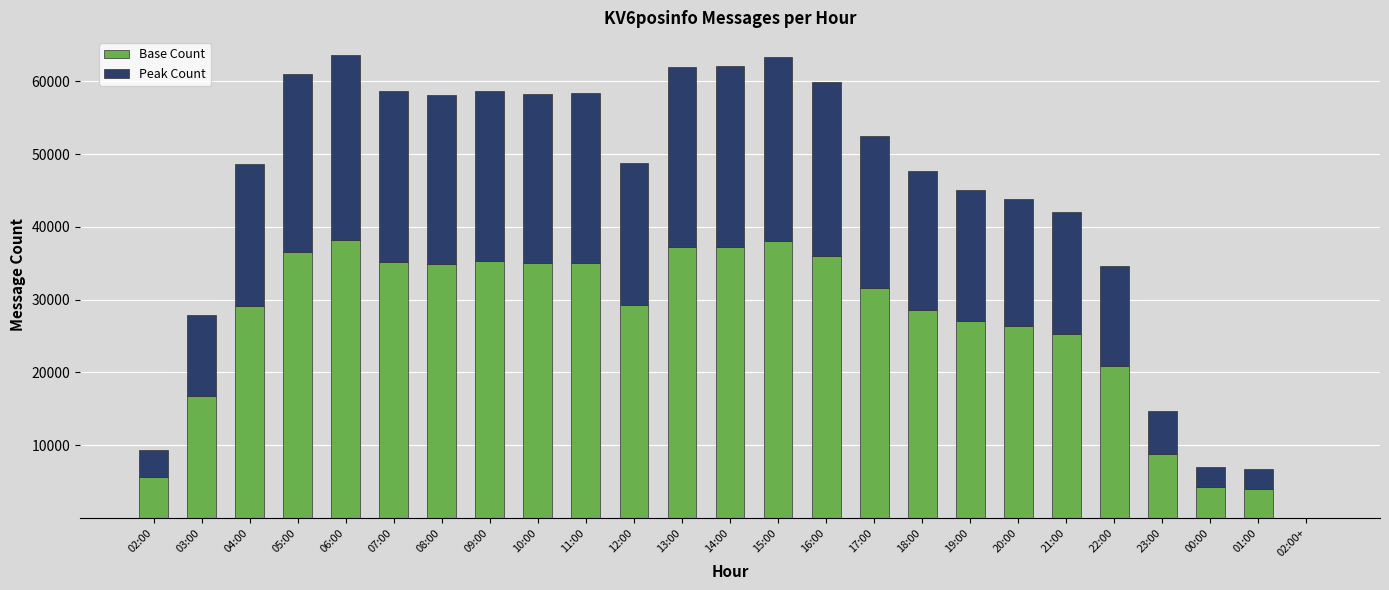

What is the sum of all Base Count values?

655480.2